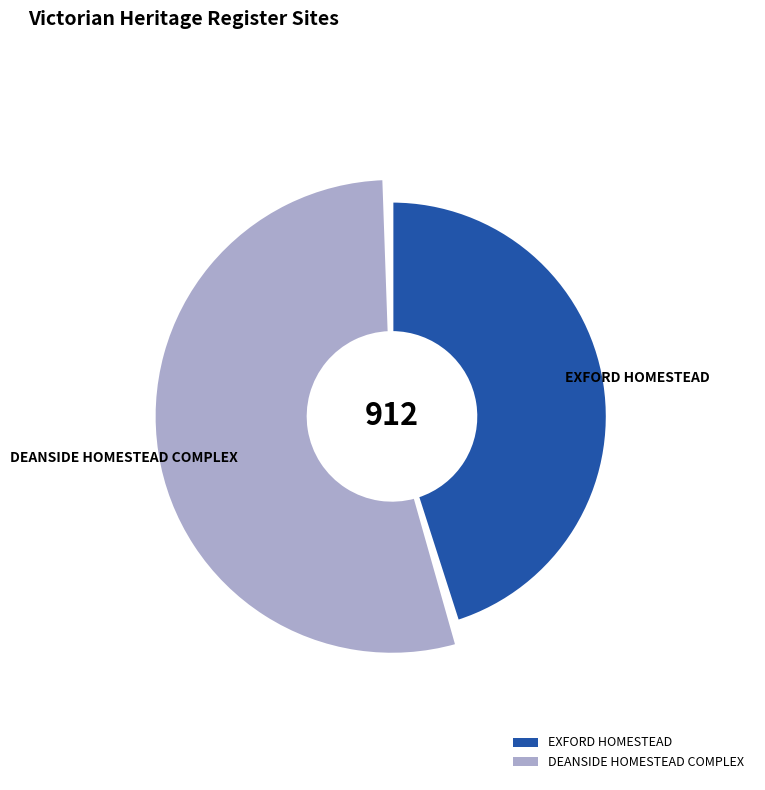

To the nearest percent, what portion does EXFORD HOMESTEAD represent?

46%